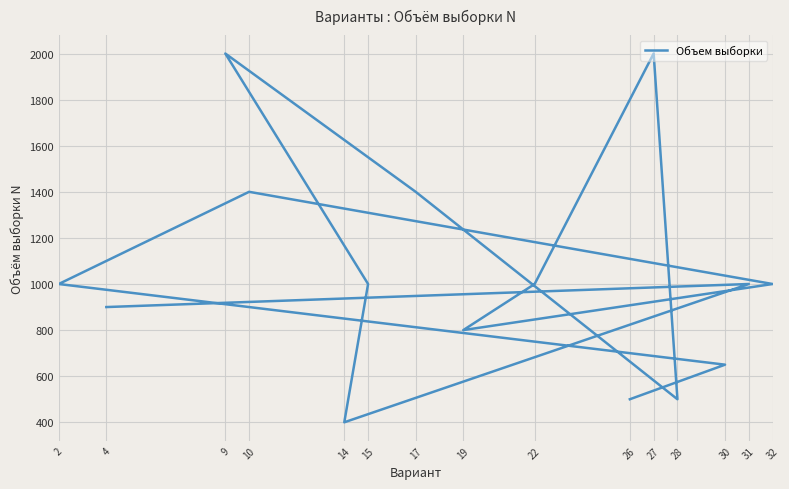

Rank the categories by value from highest to lowest.

27, 9, 10, 17, 2, 32, 22, 15, 31, 4, 19, 30, 26, 28, 14